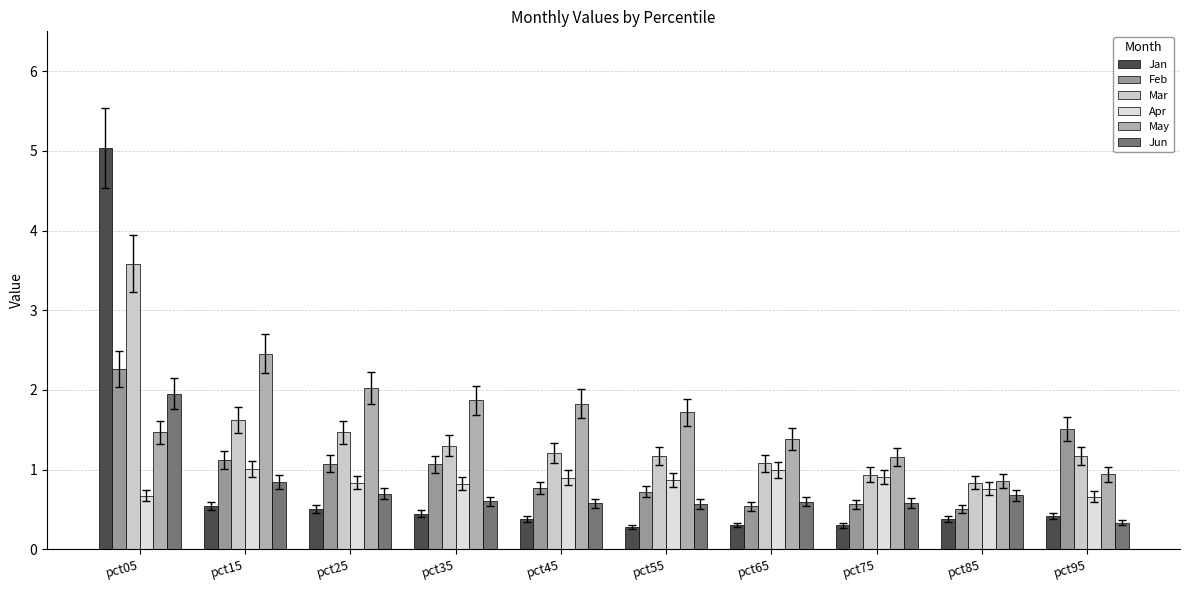

What is the highest value of the Mar series?

3.6